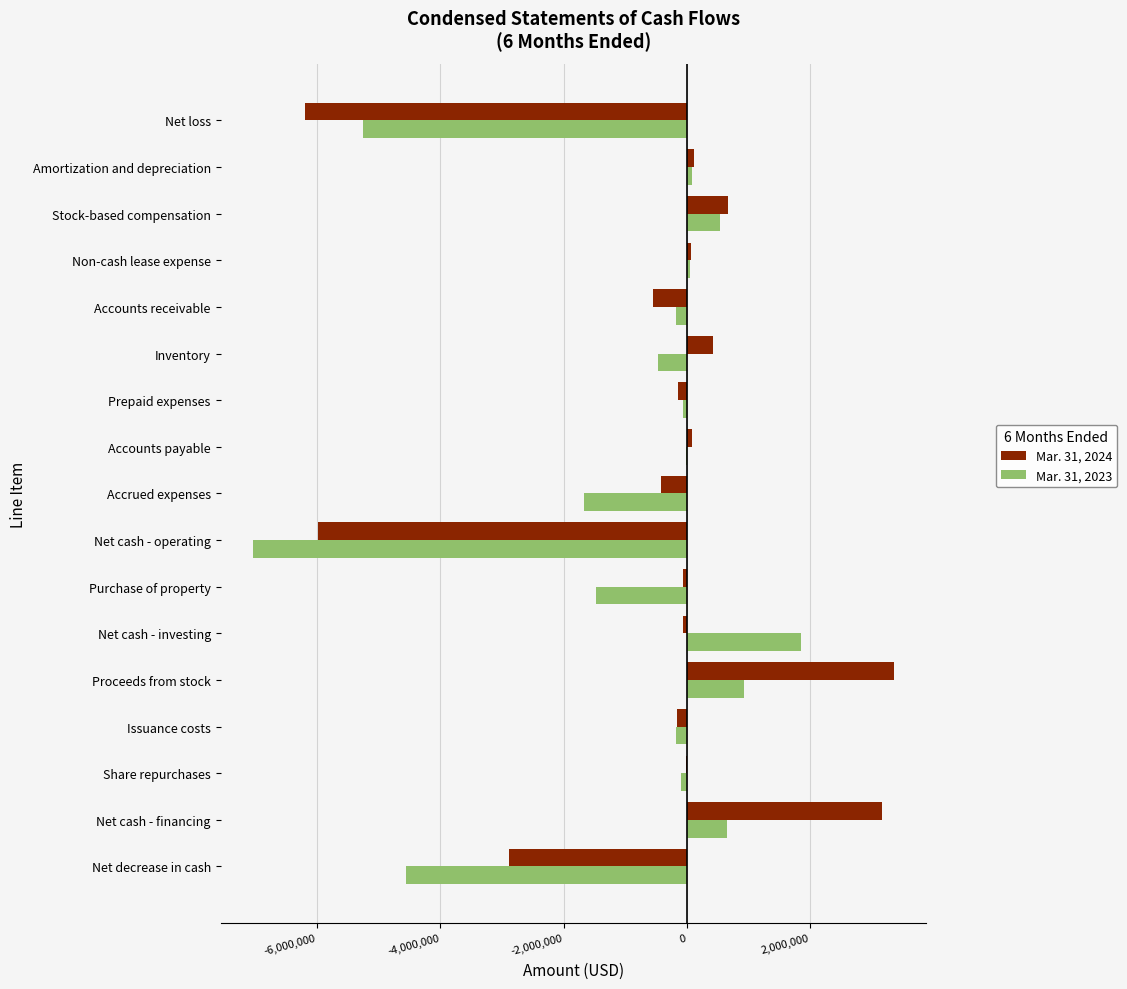

Which series has the largest total across all categories?

Mar. 31, 2024